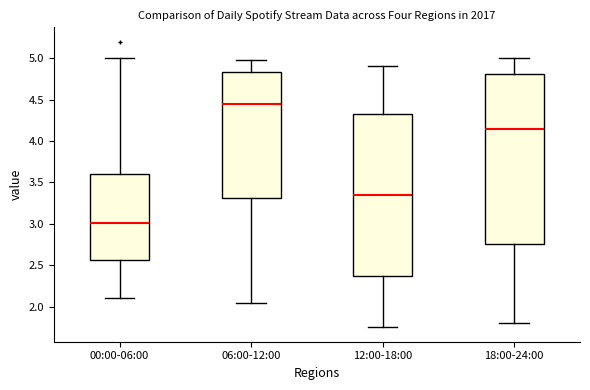

Where does the median line of the box for 12:00-18:00 sit on the y-axis? The values are not printed on the chart, so give them approximately, as read against the axis.

3.35